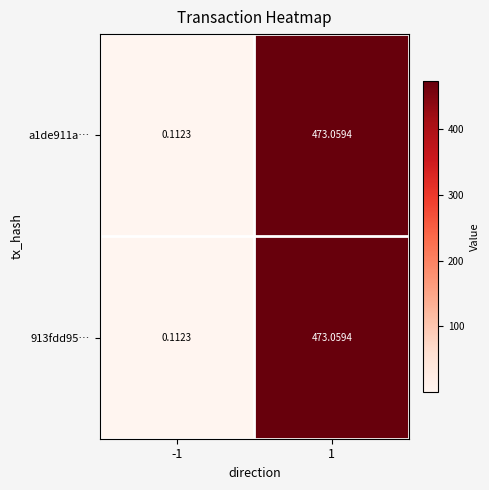

Is the value of 913fdd95… at 1 greater than the value of a1de911a… at -1?

Yes